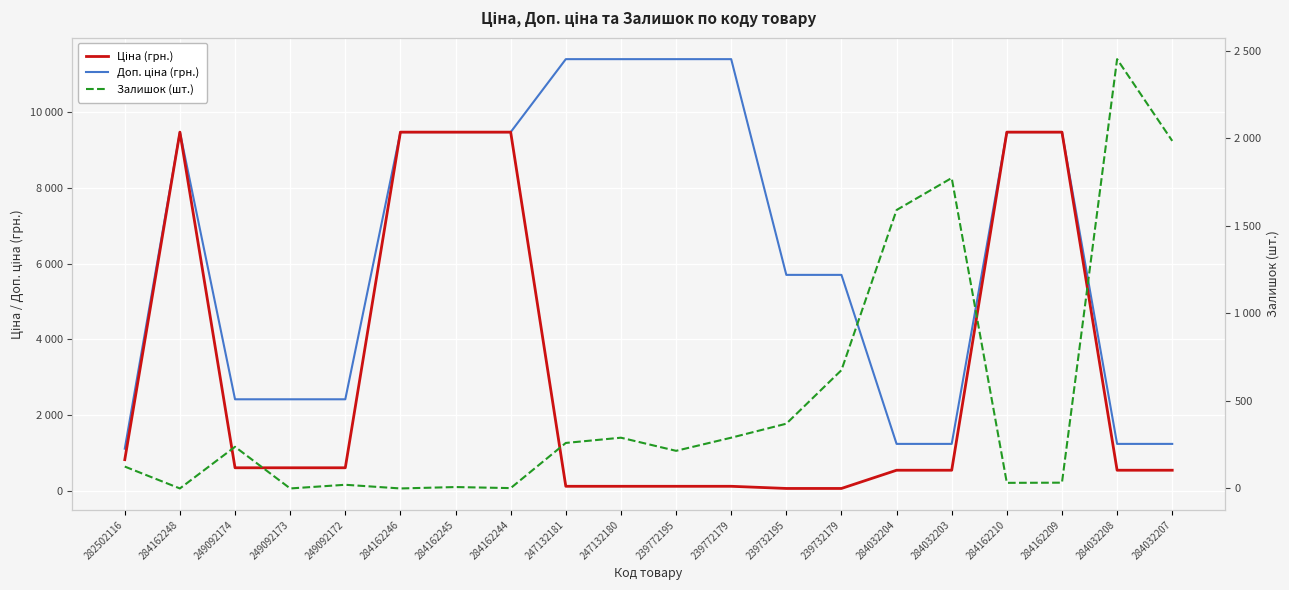

True or false: Доп. ціна (грн.) has more than 0 points higher than both neighbors.

True